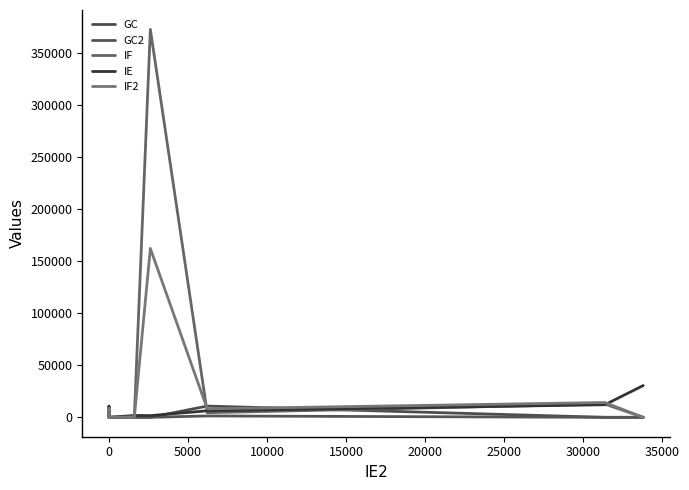

Which has a higher value, 11 or 10?

10